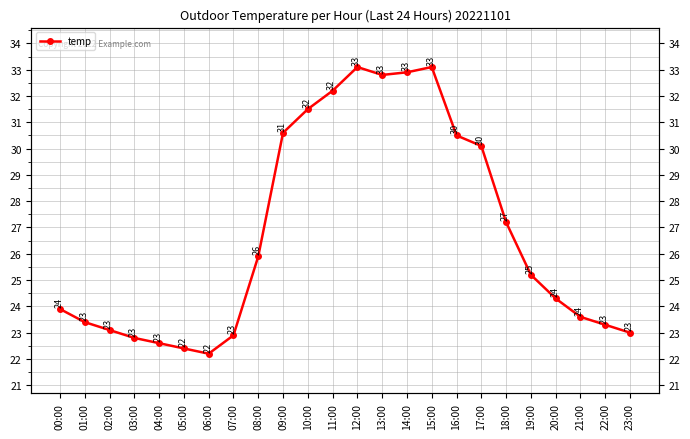

What is the label of the 13th point from the right?

11:00